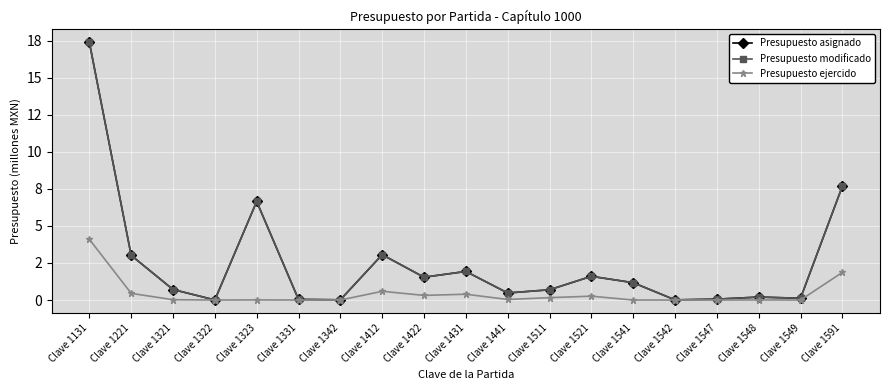

Is it true that Presupuesto asignado equals 7.7 at Clave 1591?

True